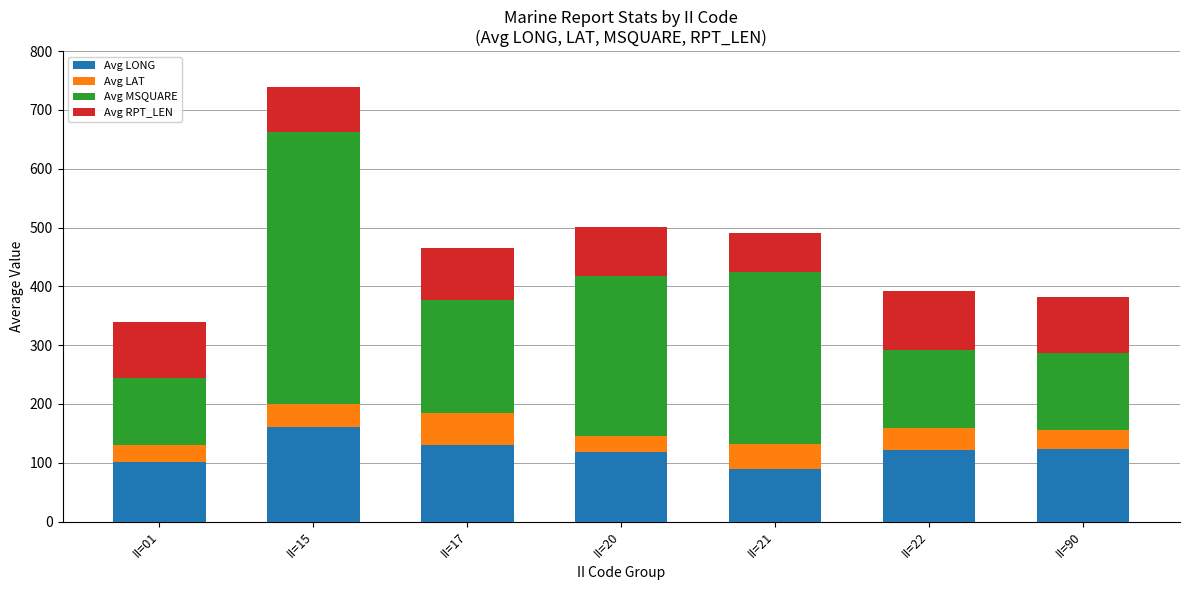

What is the total value across all series at II=90?

381.2